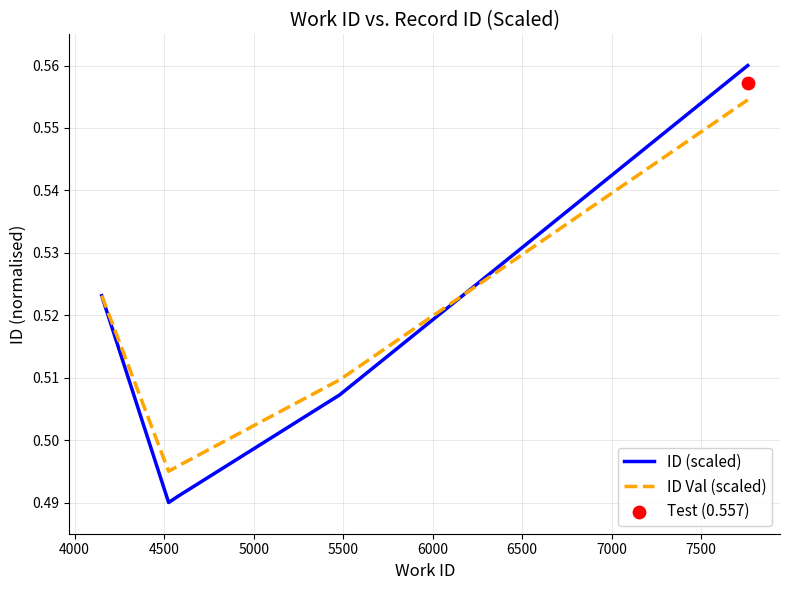

Which series has the largest total across all categories?

ID Val (scaled)